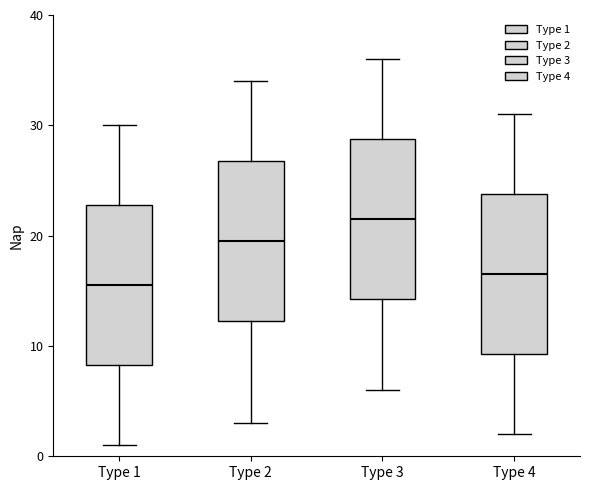

Reading left to right, read every box against the y-axis: the position of its median line, the range the box covers, and the ends of its whiskers. The values are not printed on the chart, so give them approximately, as read against the axis.

Type 1: median 16, box 8 to 23, whiskers 1 to 30
Type 2: median 20, box 12 to 27, whiskers 3 to 34
Type 3: median 22, box 14 to 29, whiskers 6 to 36
Type 4: median 17, box 9 to 24, whiskers 2 to 31